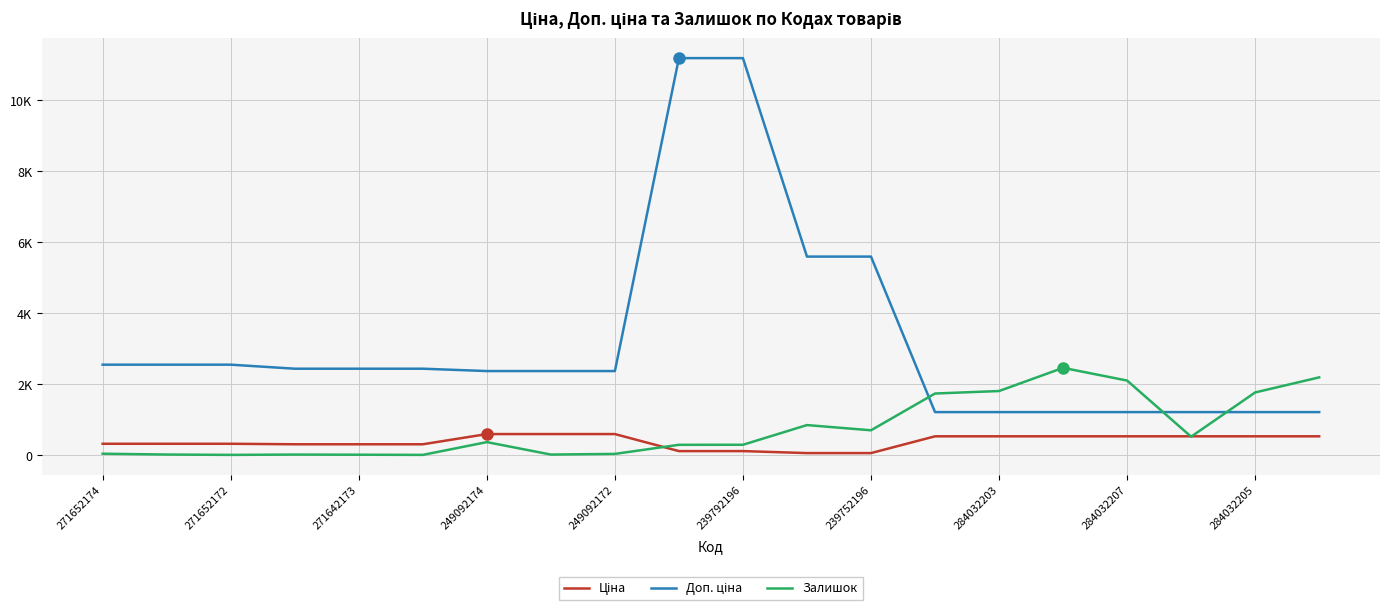

Does the chart display data point markers on the line(s)?

No